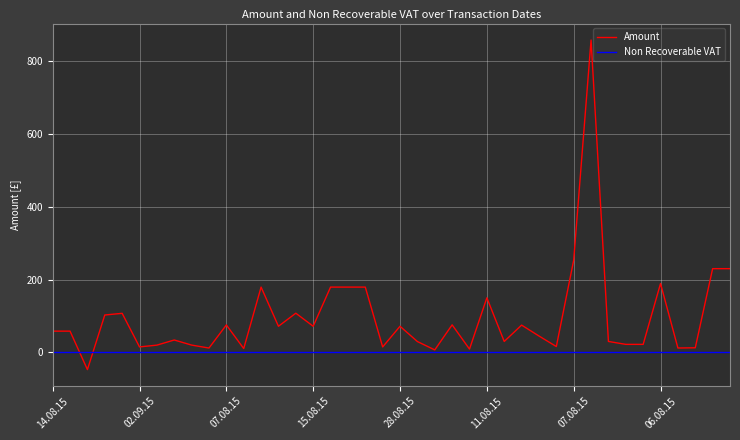

Rank the series by their average value, from lowest to highest.

Non Recoverable VAT, Amount